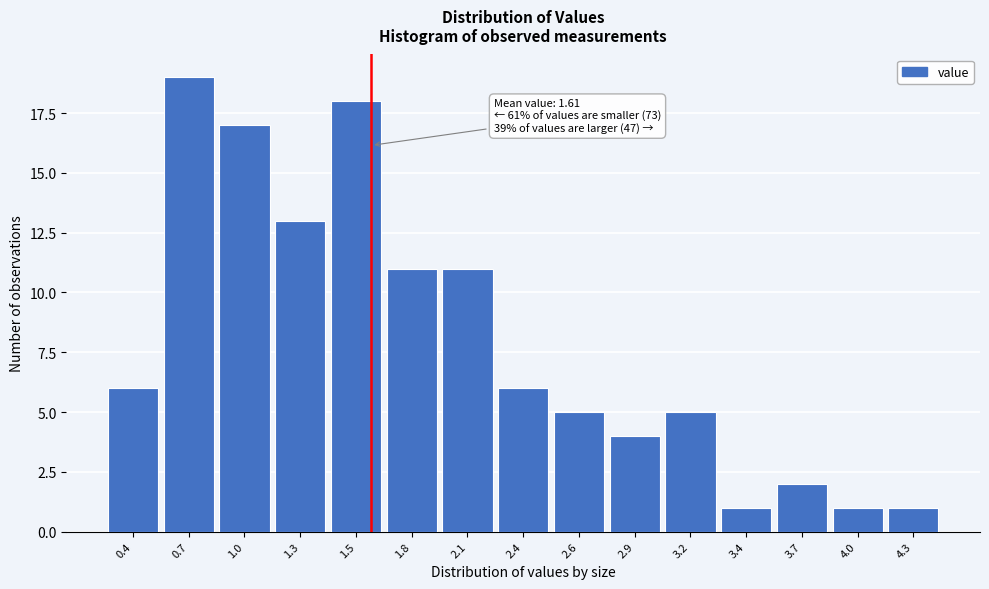

Reading right to left, list all the values displayed in this chart.

1	1	2	1	5	4	5	6	11	11	18	13	17	19	6